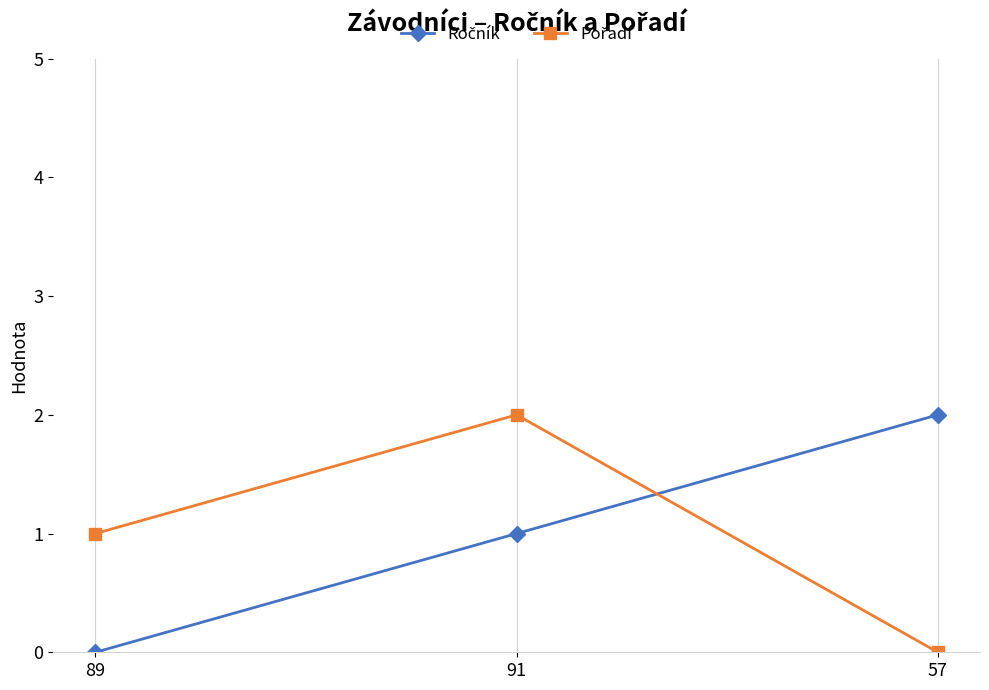

What is the label of the 3rd point from the right?

89